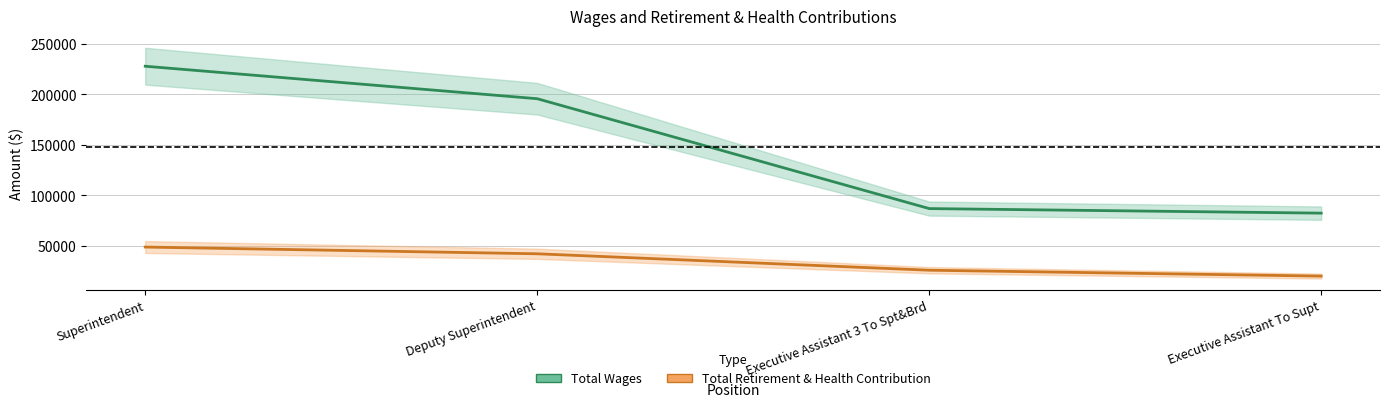

Which series has the largest total across all categories?

Total Wages